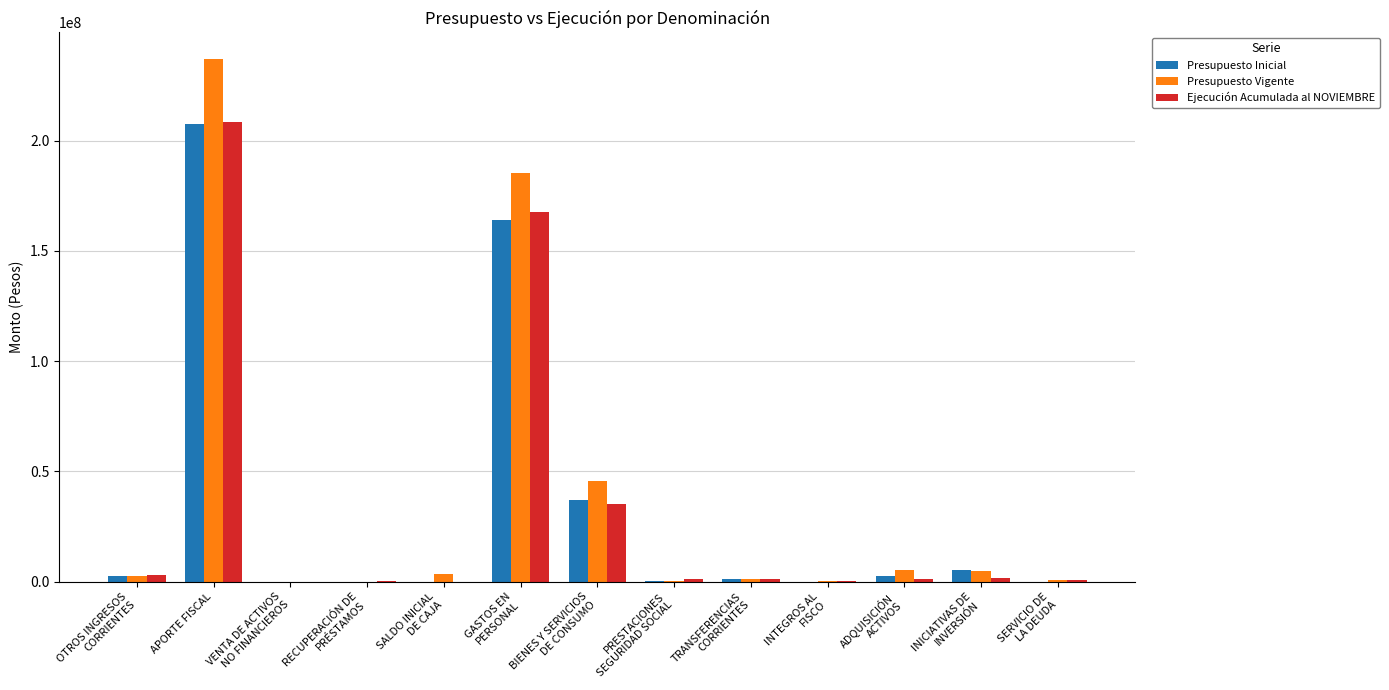

Is it true that Presupuesto Vigente equals 102535189 at APORTE FISCAL?

False